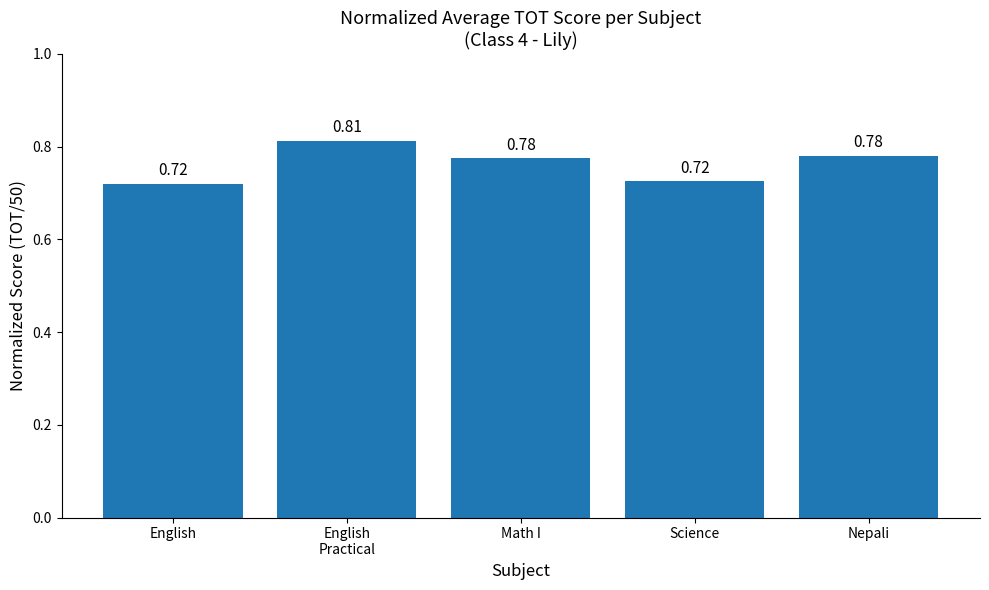

What is the label of the 1st bar from the right?

Nepali